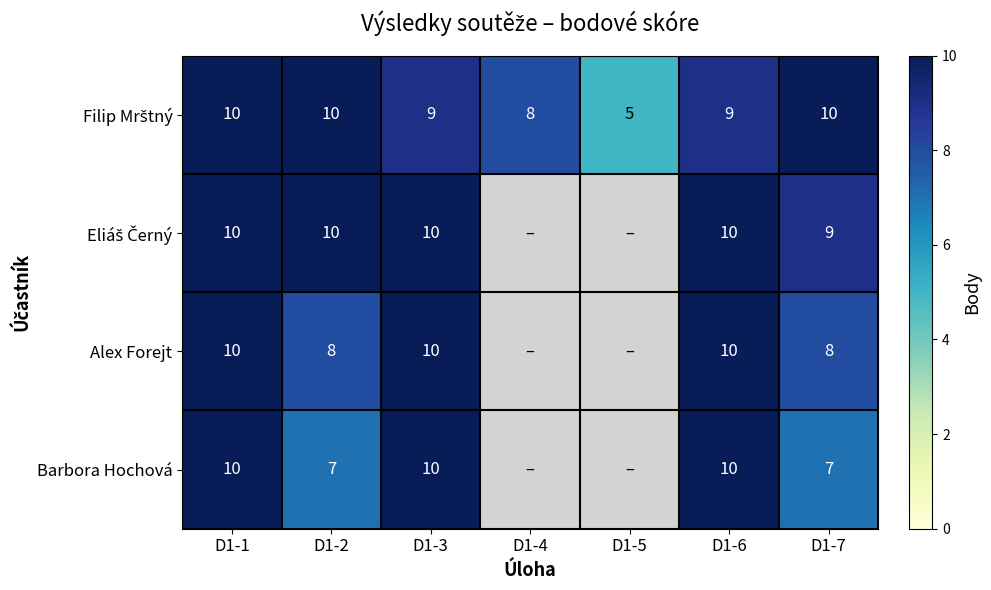

The value of Alex Forejt at D1-2 is 13. True or false?

False